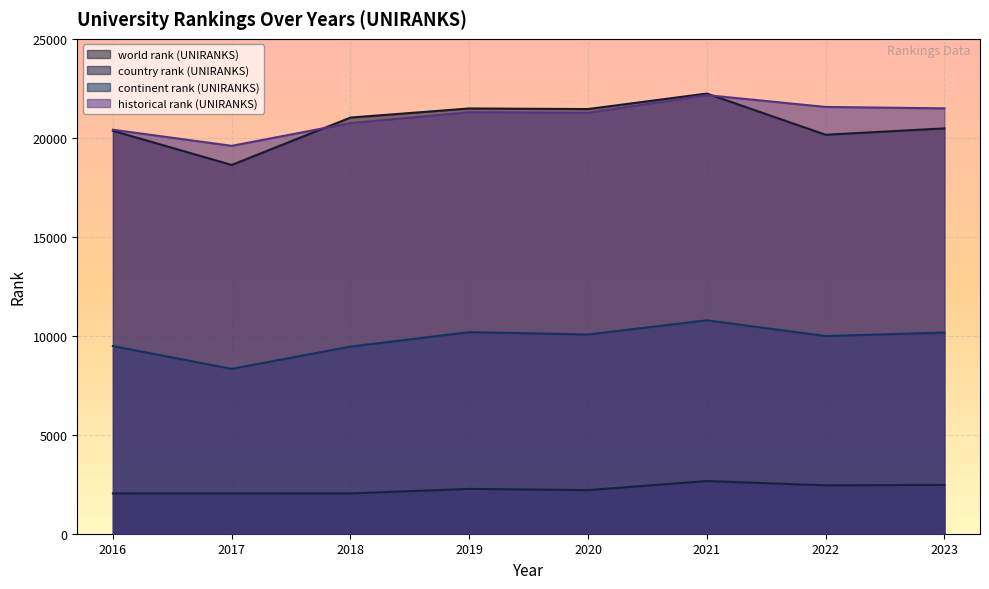

Which category has the lowest value in the world rank (UNIRANKS) series?

2017